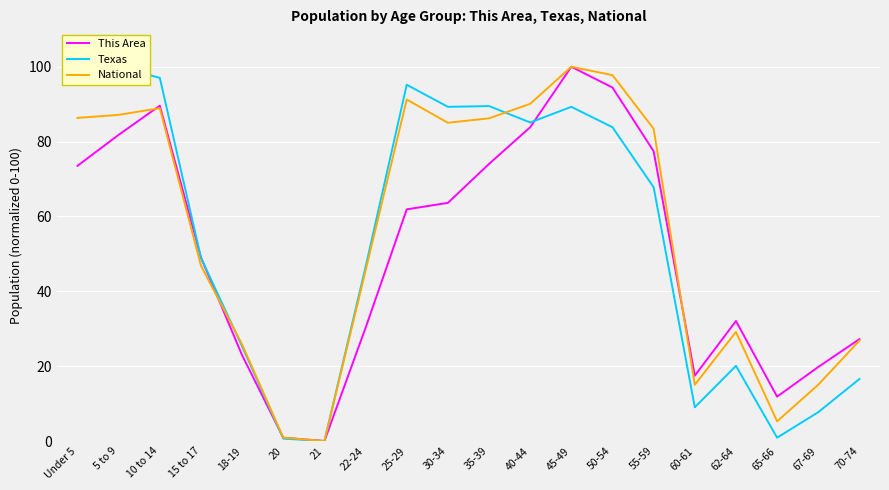

At how many categories does at least one series exceed 15?

17